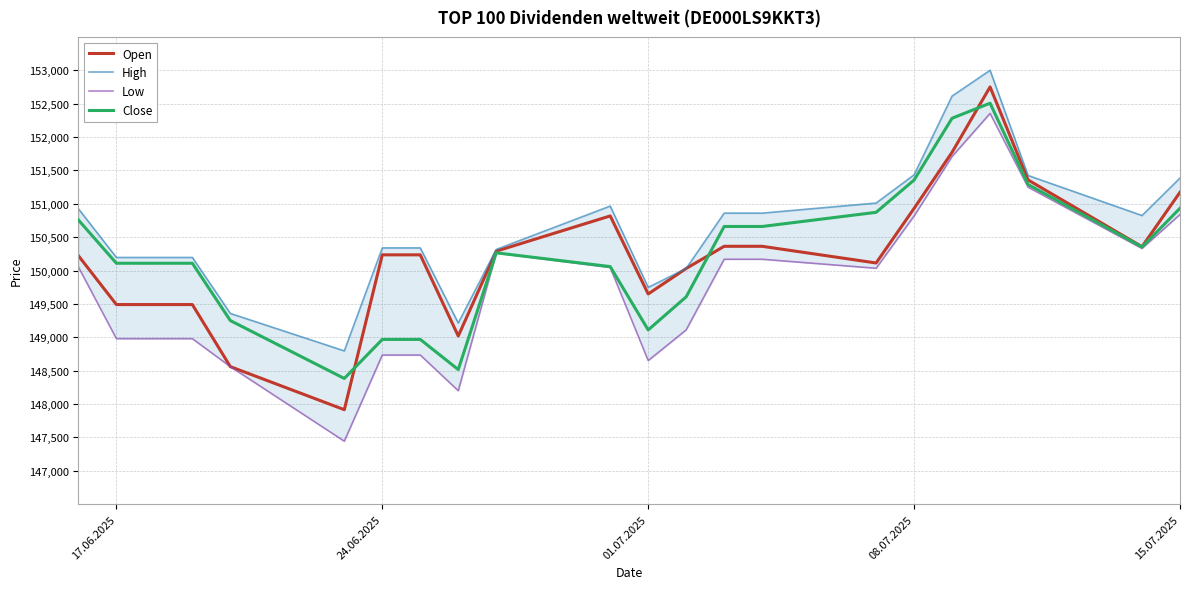

What is the highest value of the Close series?

152507